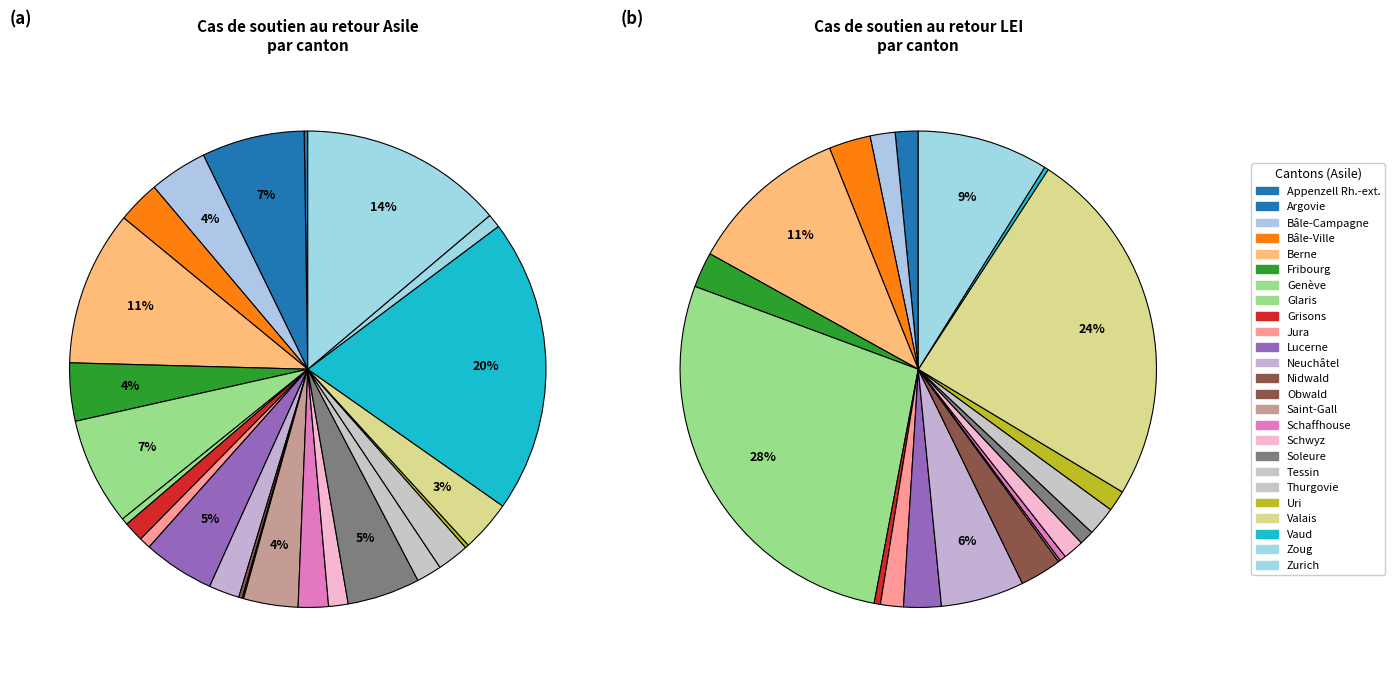

The Genève slice represents 1% of the pie. True or false?

False